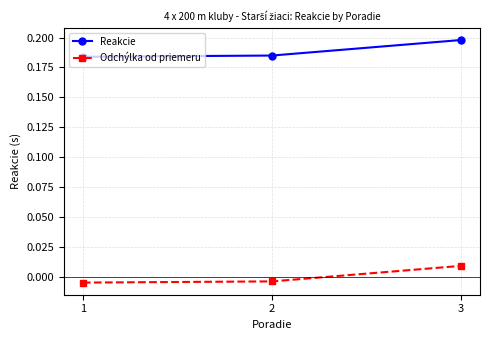

At 1, list the series in order from smallest to largest.

Odchýlka od priemeru, Reakcie